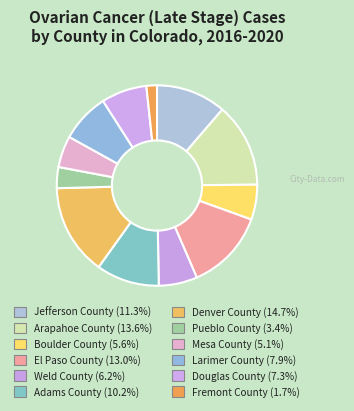

The Fremont County slice represents 2% of the pie. True or false?

True